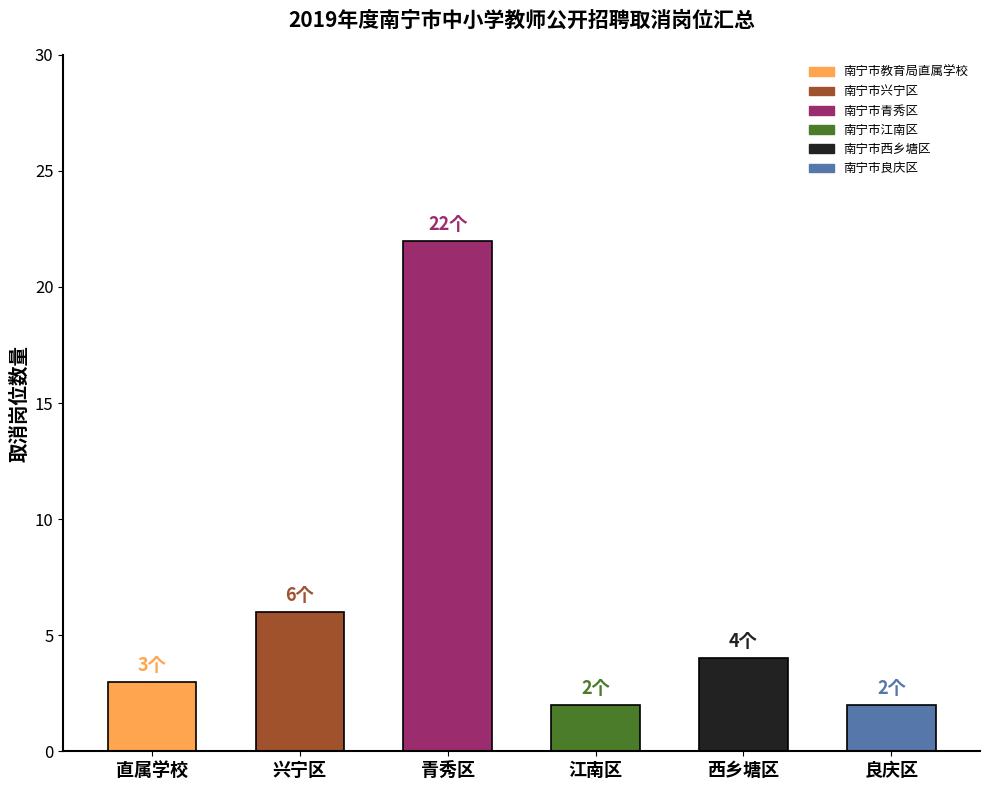

Is it true that the value at 西乡塘区 is 4?

True